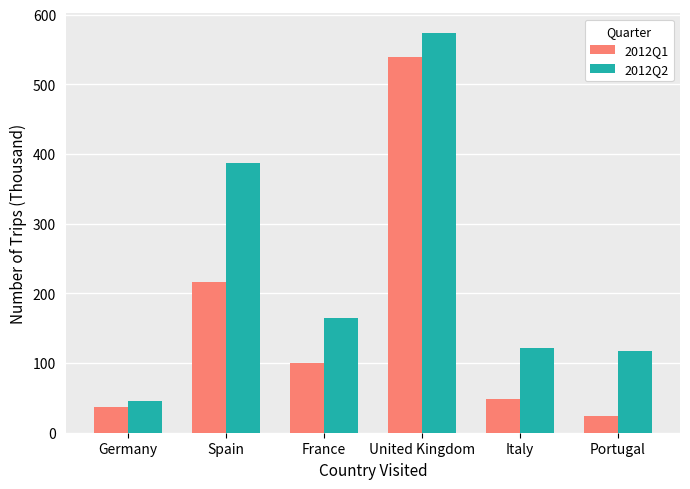

The 2012Q1 series shows 37 at Germany. True or false?

True